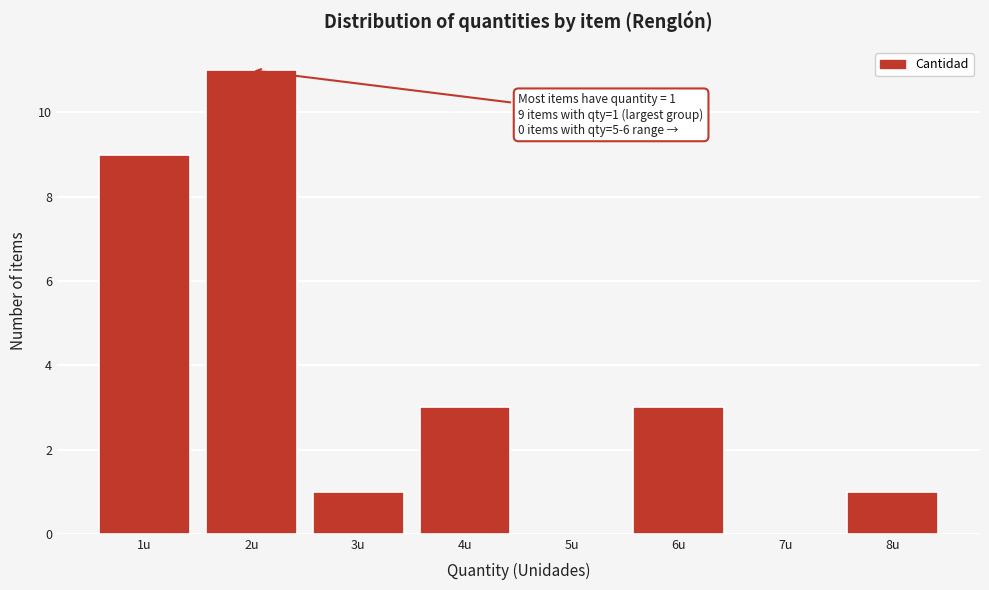

Reading left to right, what are all the values shown in this chart?

1u=9	2u=11	3u=1	4u=3	5u=0	6u=3	7u=0	8u=1